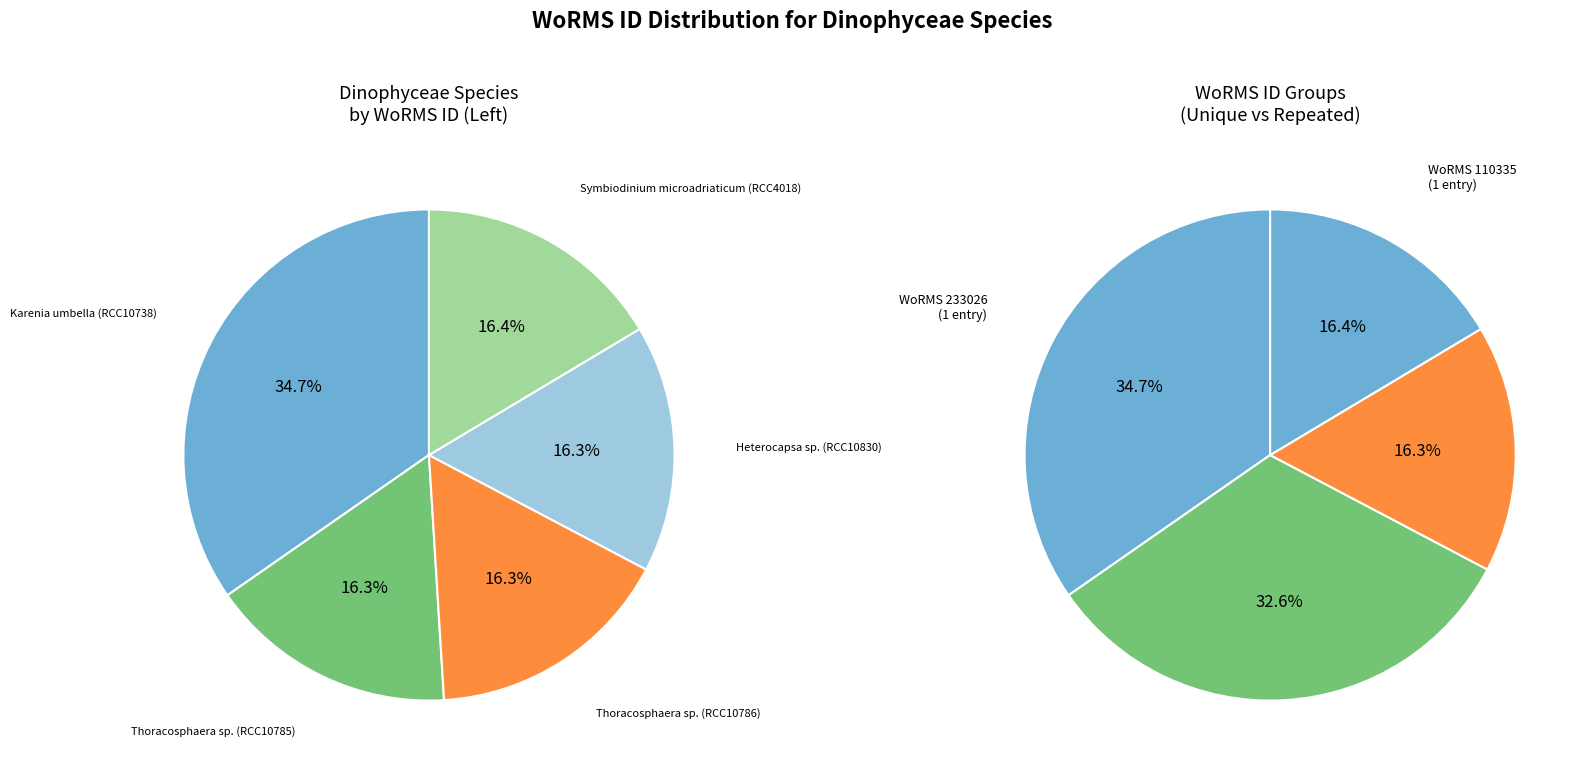

Is the sum of Symbiodinium microadriaticum (RCC4018) and Thoracosphaera sp. (RCC10786) greater than half?

No